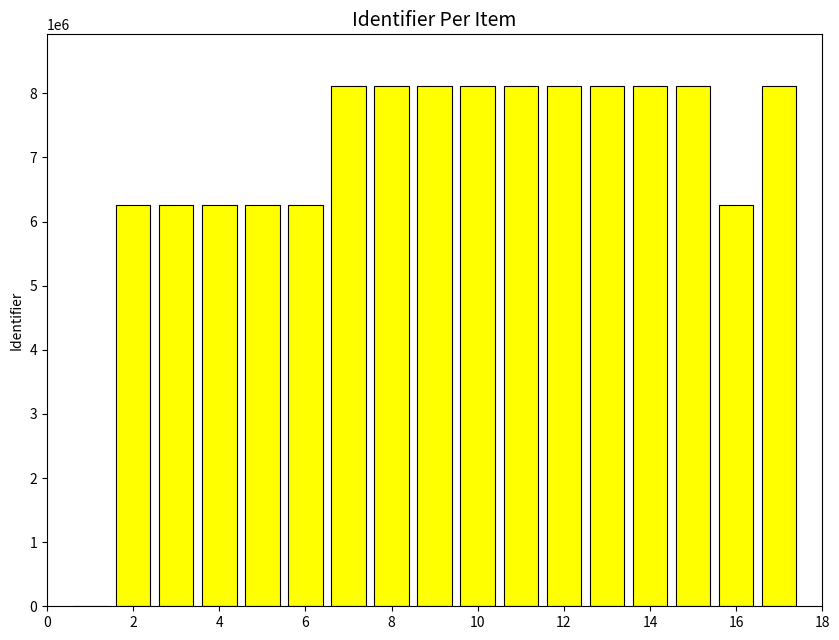

What is the maximum value shown in the chart?

8109175